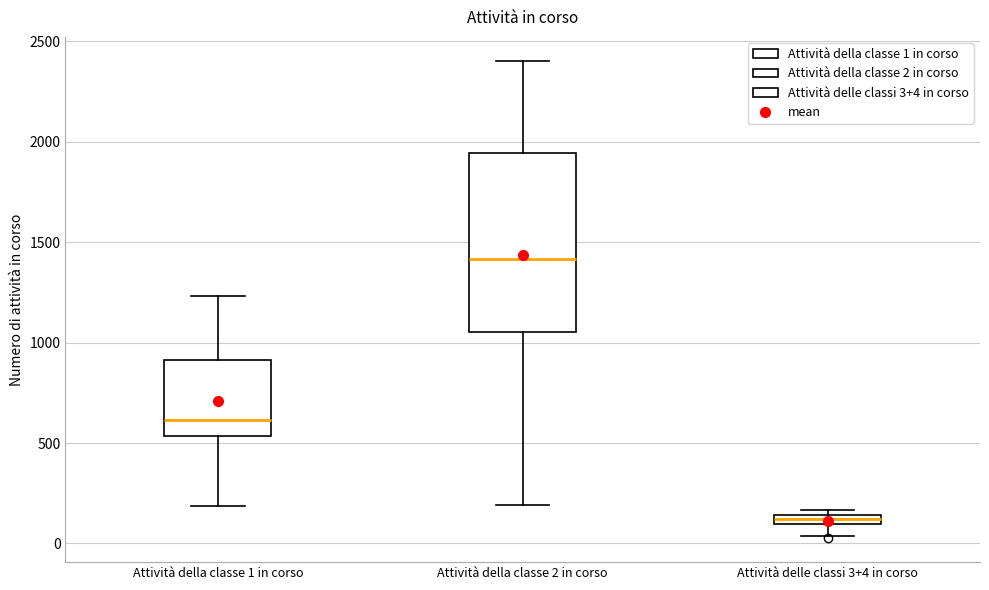

Comparing the boxes themselves (not the whiskers), which one is the tallest?

Attività della classe 2 in corso